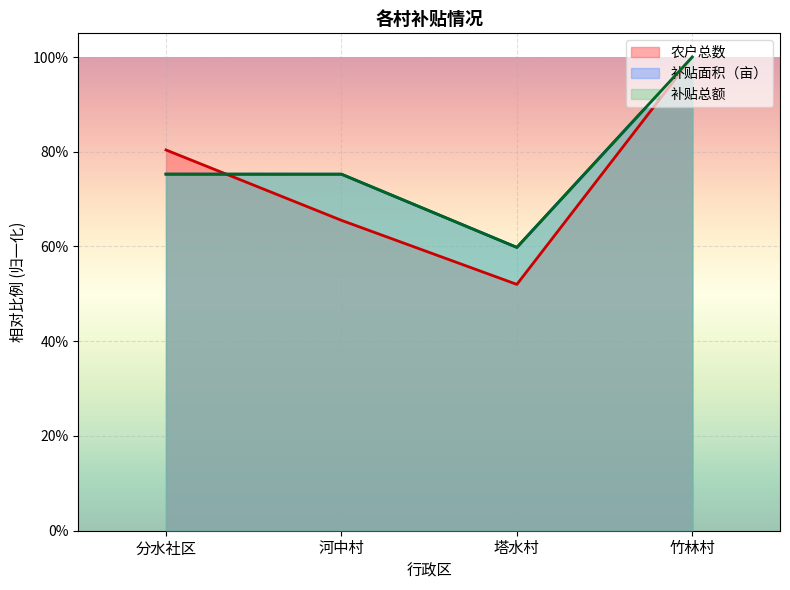

Which series has the widest spread of values?

农户总数